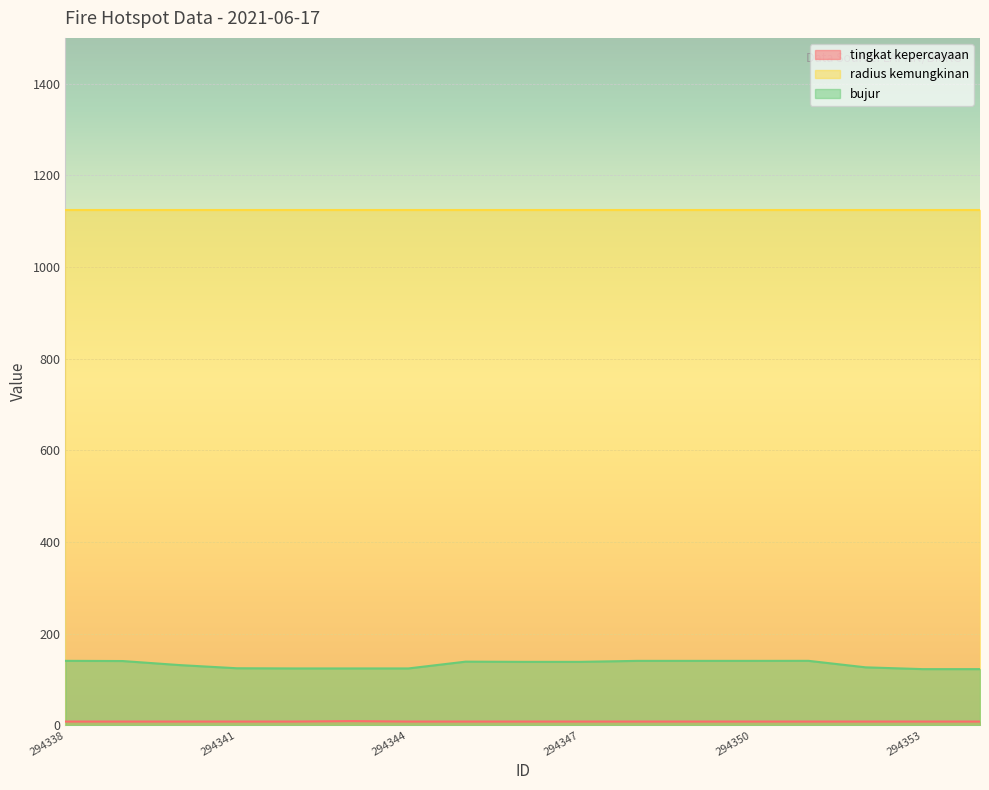

Where is the first local minimum for bujur?

294342